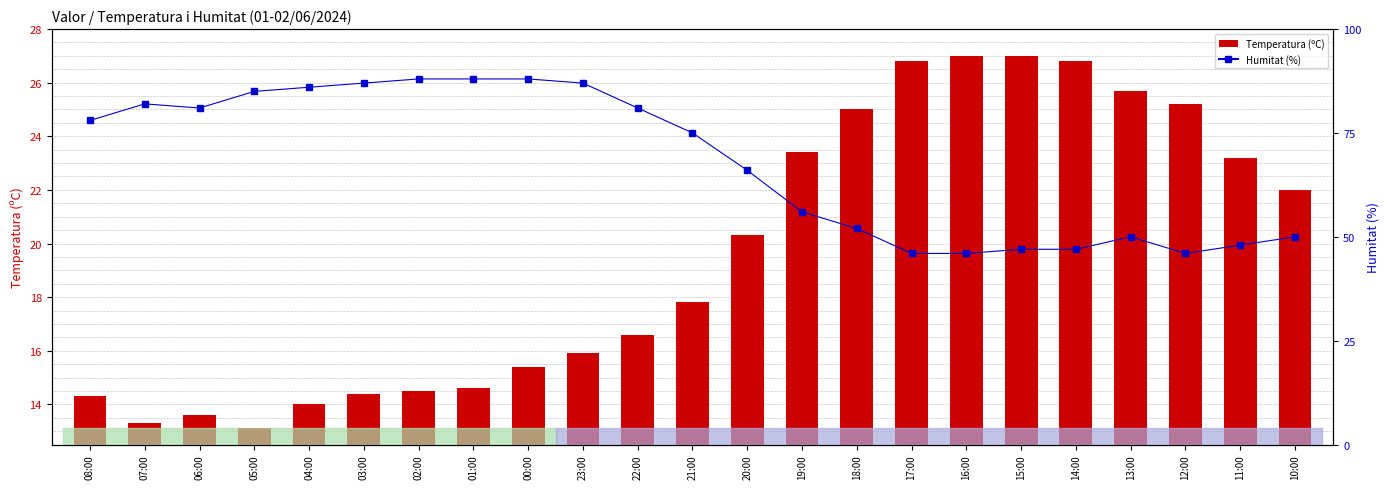

Which series has the largest total across all categories?

Humitat (%)